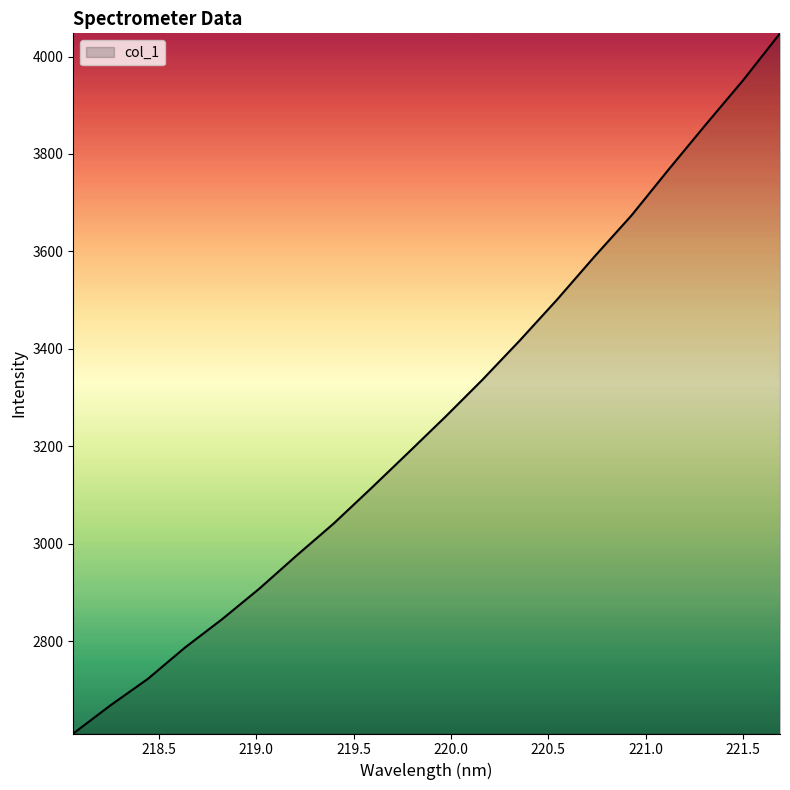

What is the average value?

3263.1